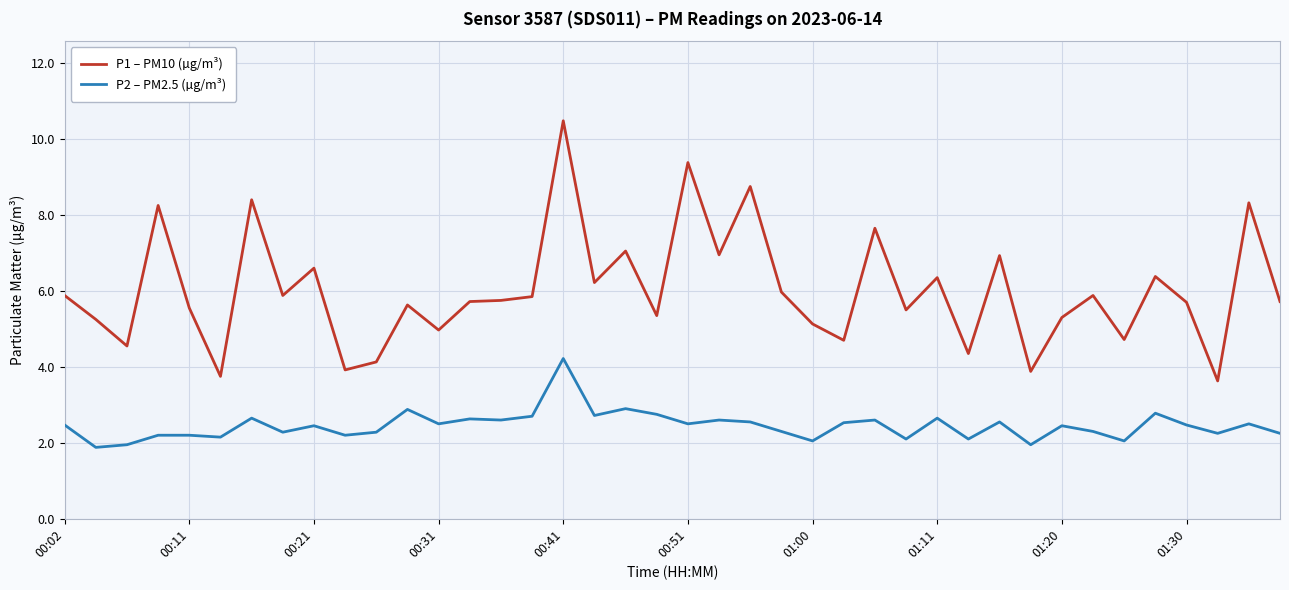

Which series has the largest total across all categories?

P1 – PM10 (µg/m³)